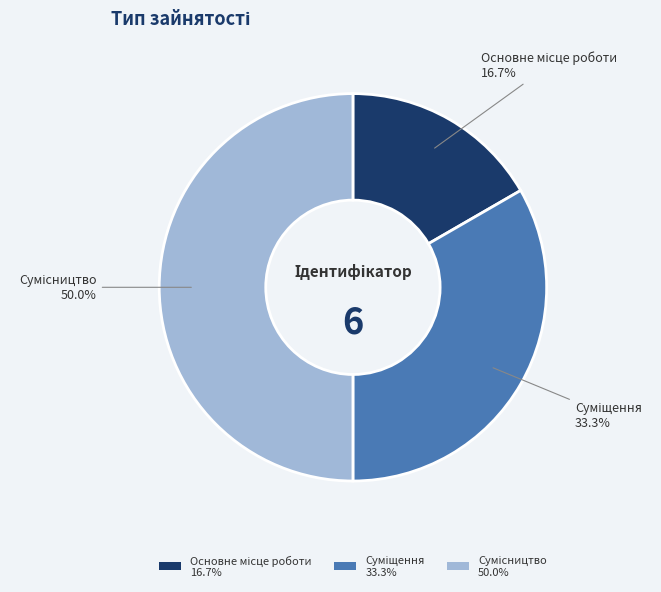

Rank the categories by value from highest to lowest.

Сумісництво, Суміщення, Основне місце роботи